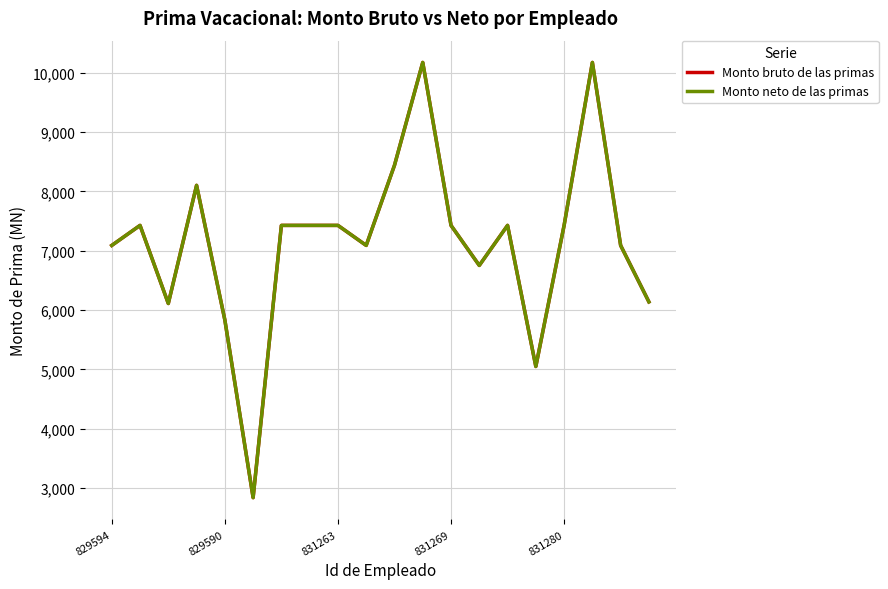

List the series in order of their peak value, lowest first.

Monto bruto de las primas, Monto neto de las primas